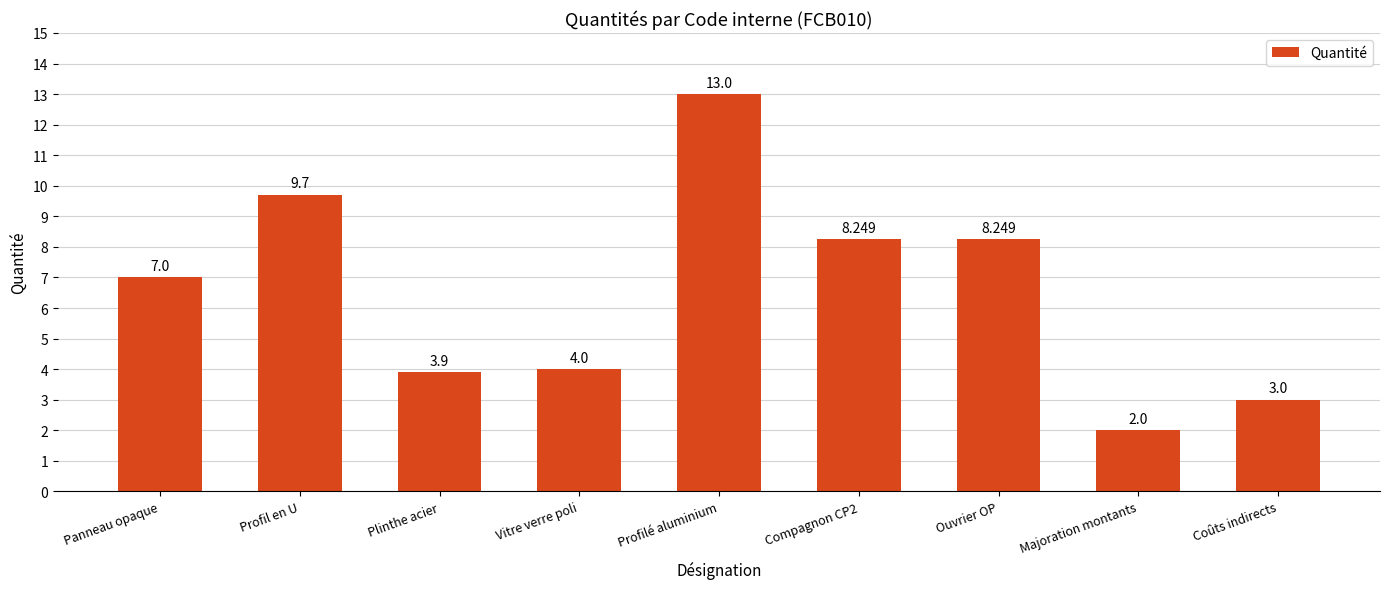

The chart shows a value of 0.9 at Coûts indirects. True or false?

False